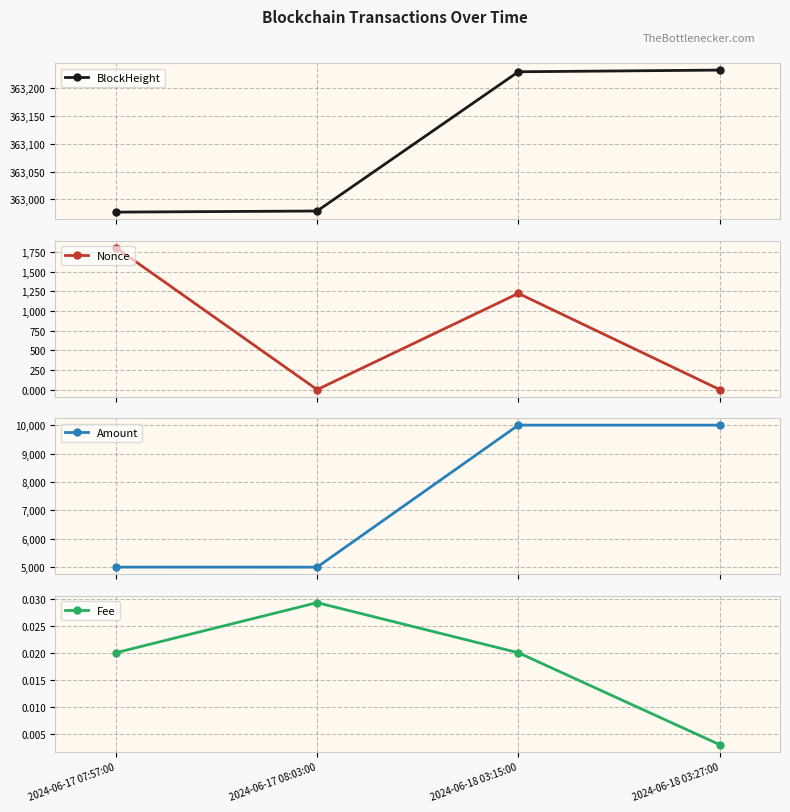

At which category is the sum across all series the highest?

2024-06-18 03:15:00